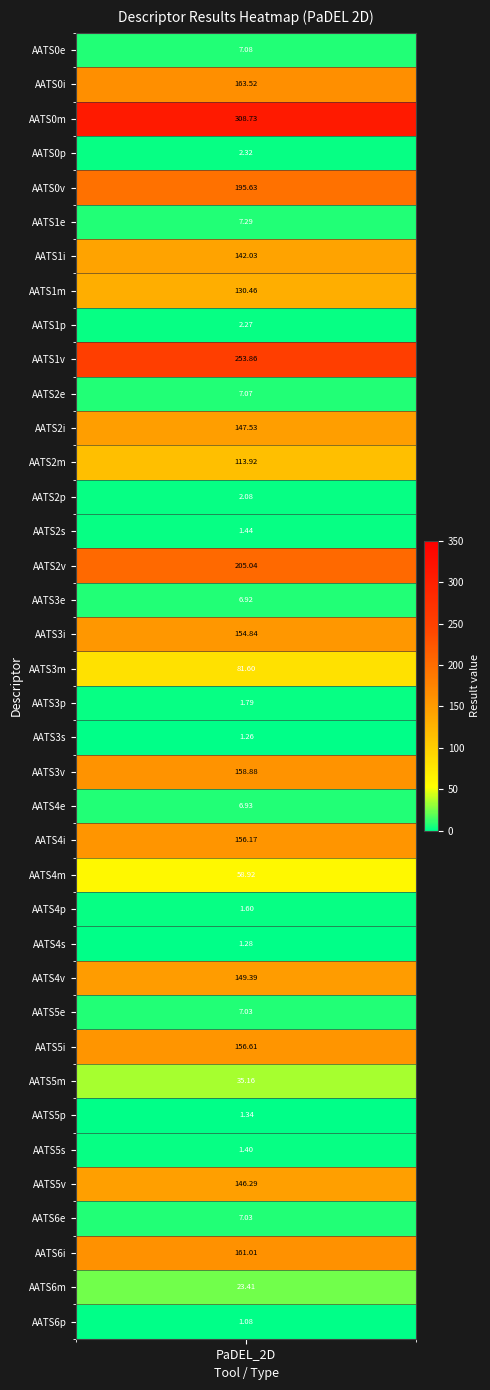

Reading right to left, list all the values displayed in this chart.

37=1.1	36=23.4	35=161.0	34=7.0	33=146.3	32=1.4	31=1.3	30=35.2	29=156.6	28=7.0	27=149.4	26=1.3	25=1.6	24=58.9	23=156.2	22=6.9	21=158.9	20=1.3	19=1.8	18=81.6	17=154.8	16=6.9	15=205.0	14=1.4	13=2.1	12=113.9	11=147.5	10=7.1	9=253.9	8=2.3	7=130.5	6=142.0	5=7.3	4=195.6	3=2.3	2=308.7	1=163.5	0=7.1